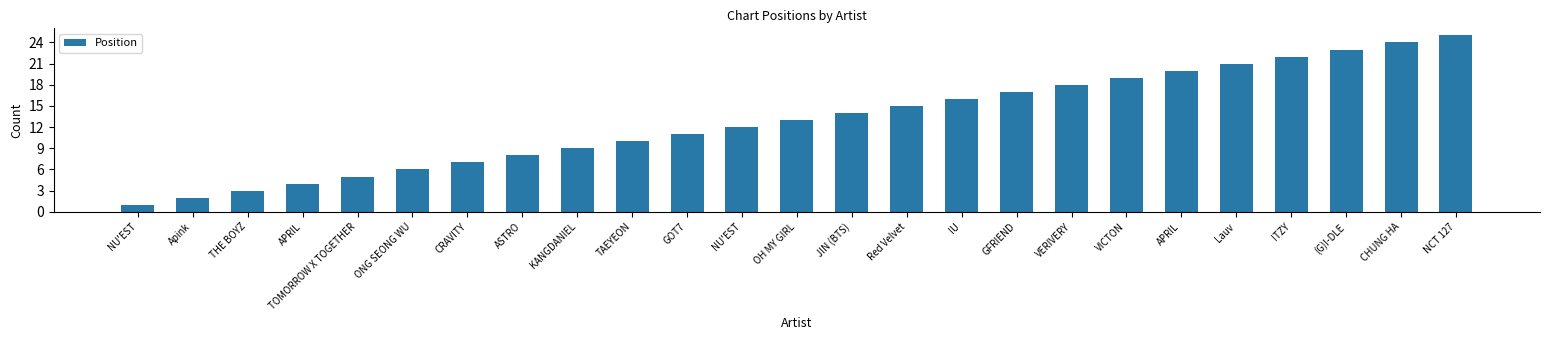

What is the difference between the maximum and second lowest values?

23